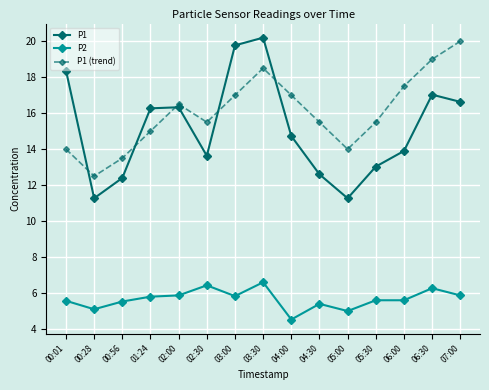

What is the difference between the maximum and minimum values in the P1 (trend) series?

7.5